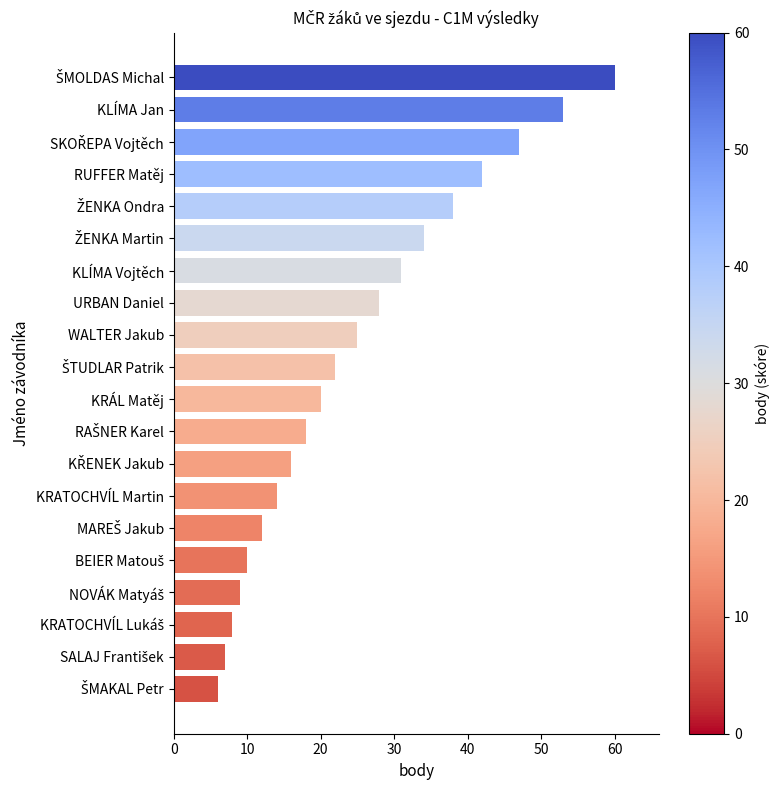

Reading top to bottom, transcribe all the data shown in this chart.

60	53	47	42	38	34	31	28	25	22	20	18	16	14	12	10	9	8	7	6